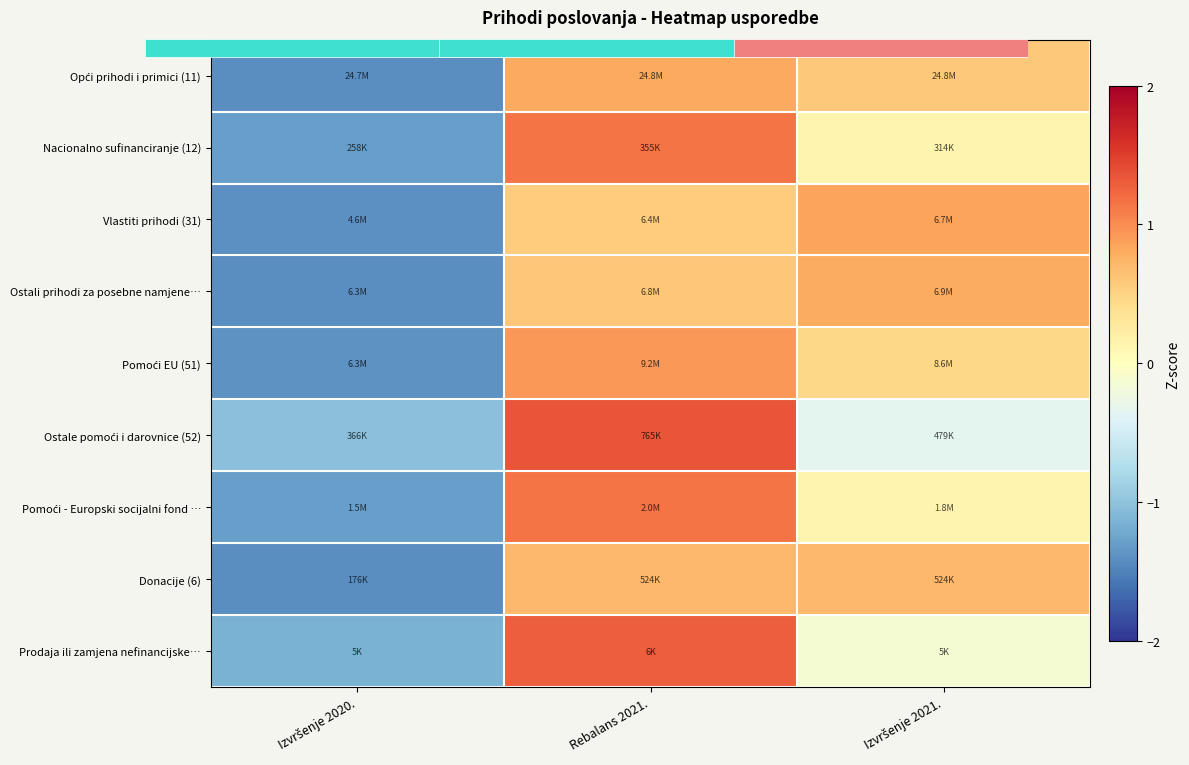

Between Rebalans 2021. and Izvršenje 2021., which is larger?

Rebalans 2021.